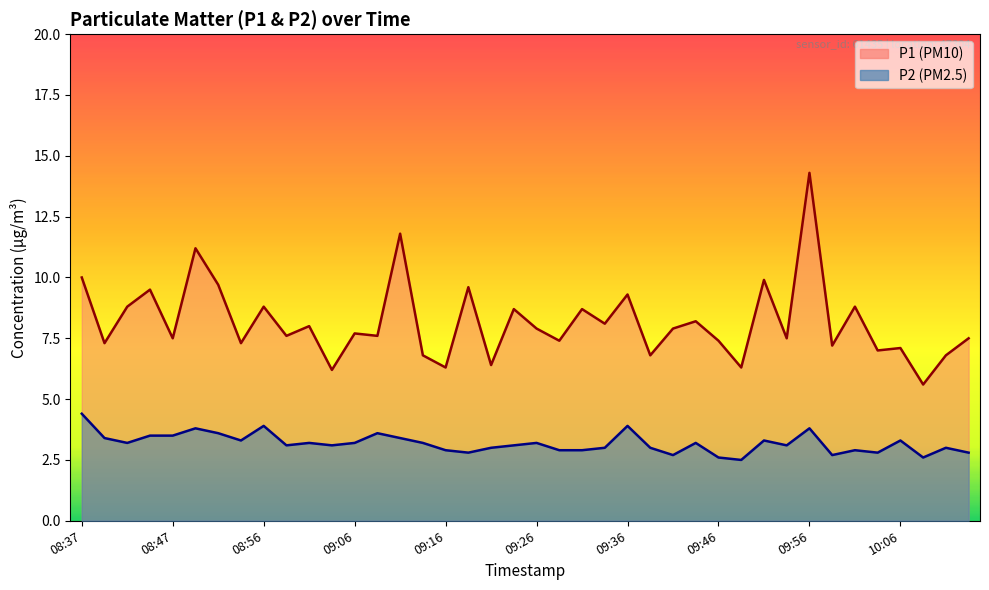

True or false: P2 and P1 cross at least once.

False